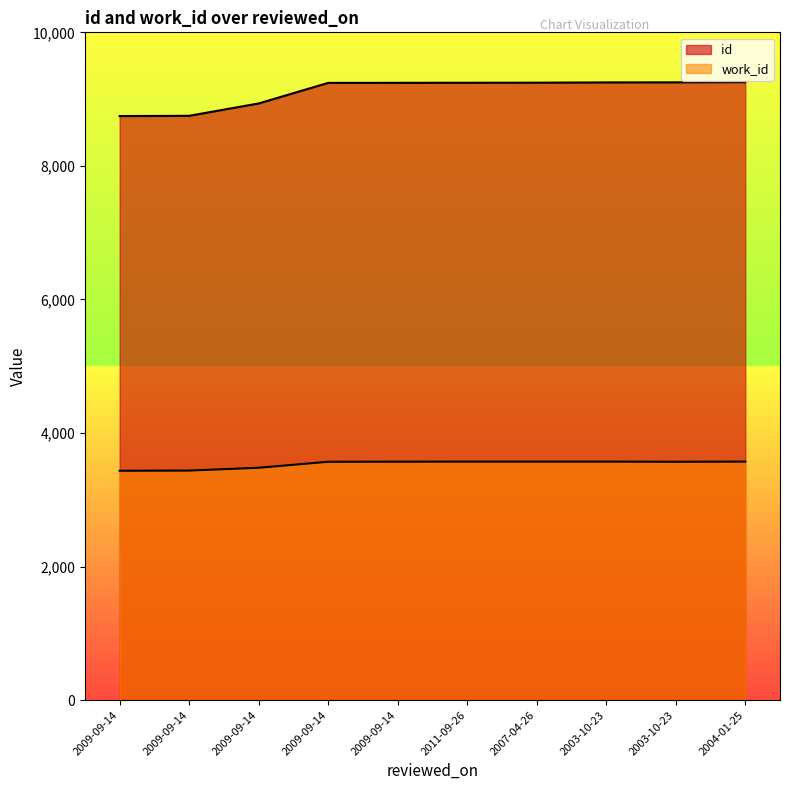

Which series has the largest total across all categories?

id